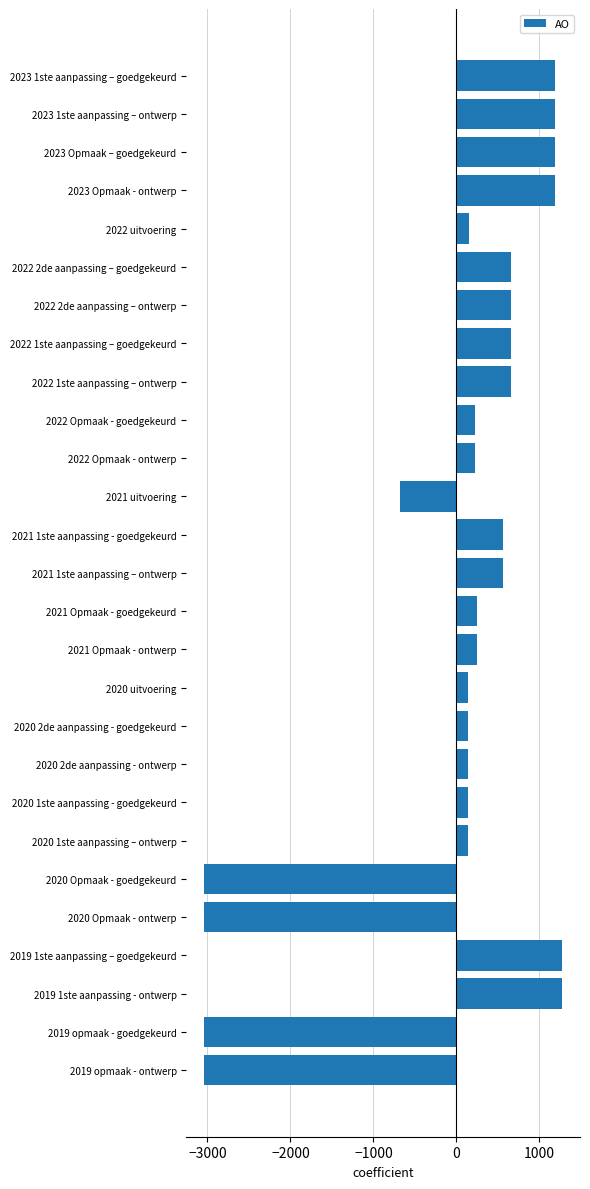

What is the difference between the maximum and minimum values?

4313.0